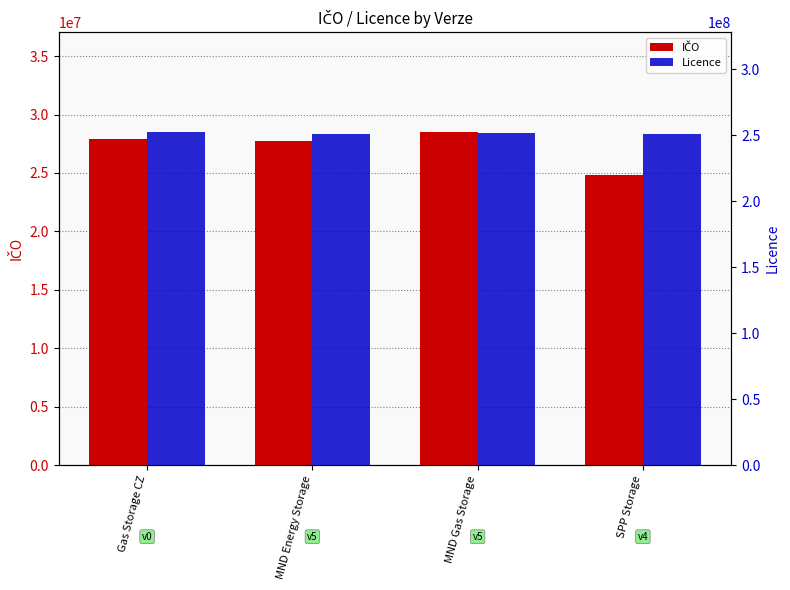

Reading right to left, transcribe all the data shown in this chart.

IČO: 24822191	28506065	27732894	27892077
Licence: 251118618	251533571	250806082	252441873